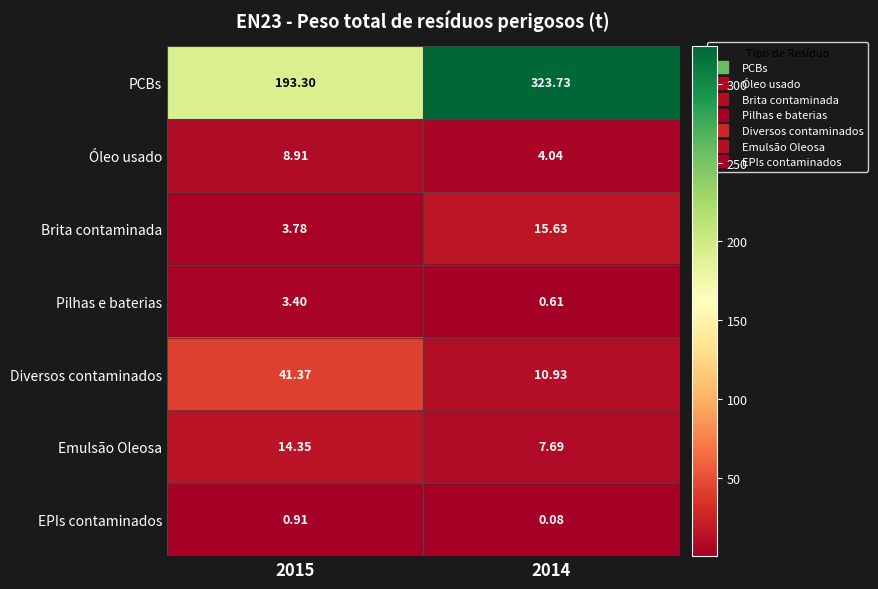

At how many categories does at least one series exceed 95?

2